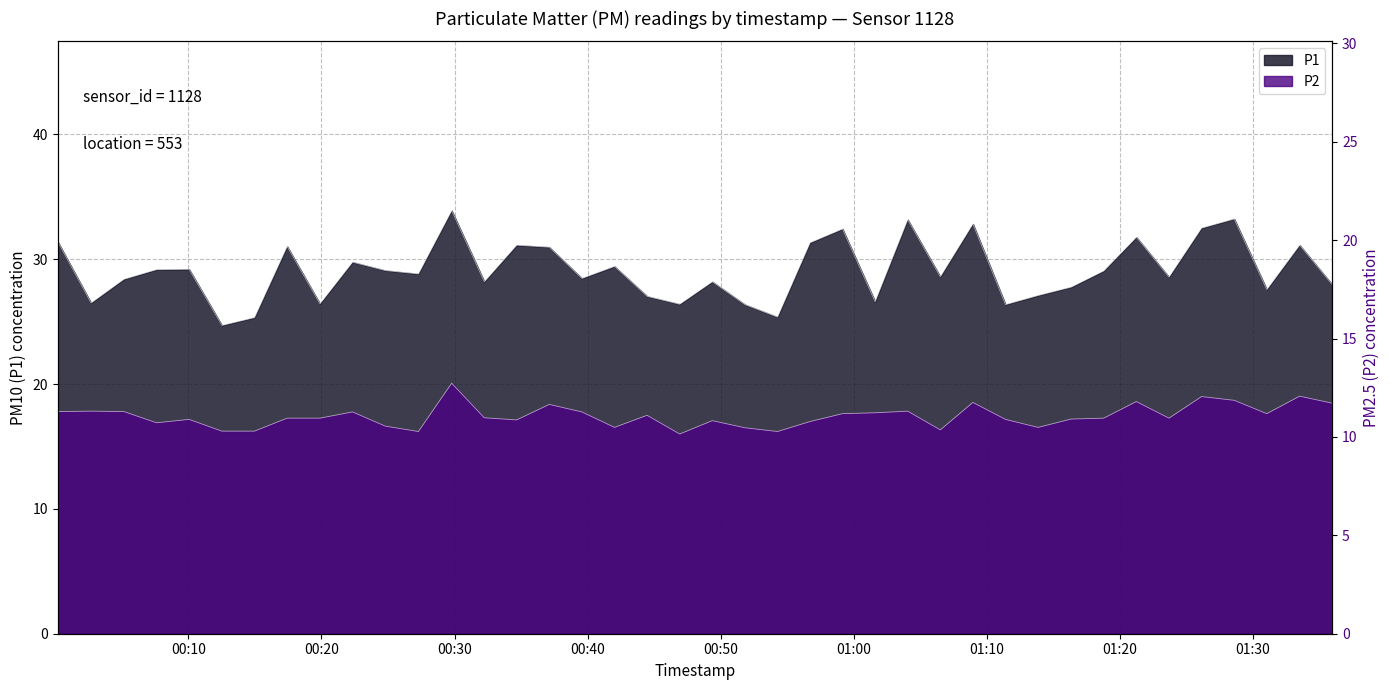

What are all the series names shown in the legend?

P1, P2